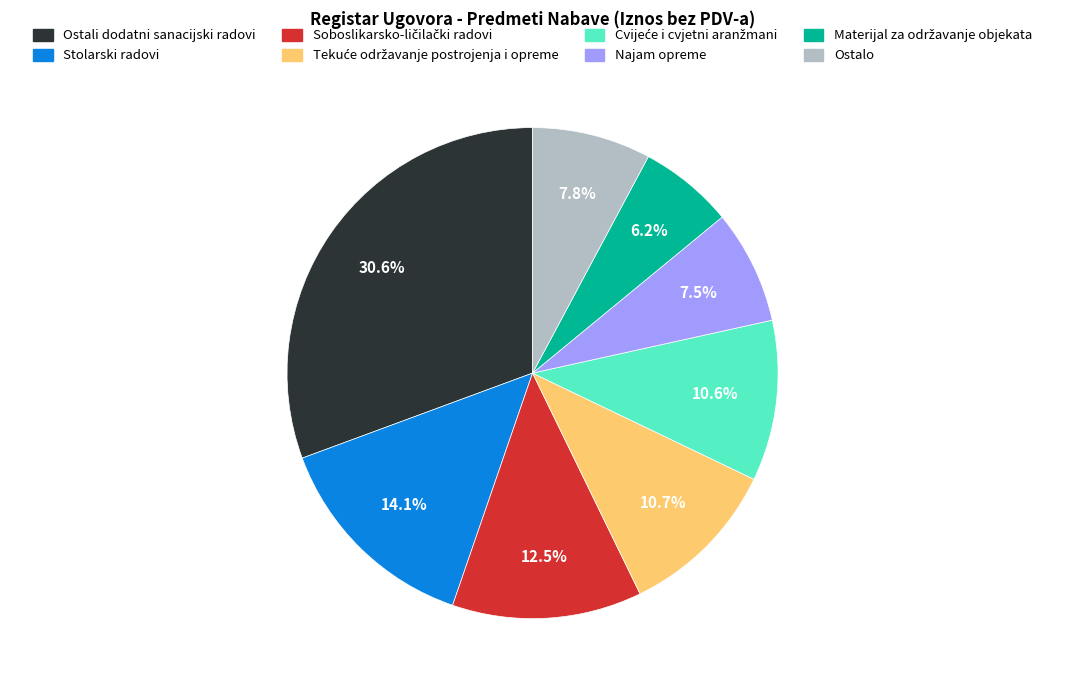

Does Ostalo account for over 50% of the chart?

No